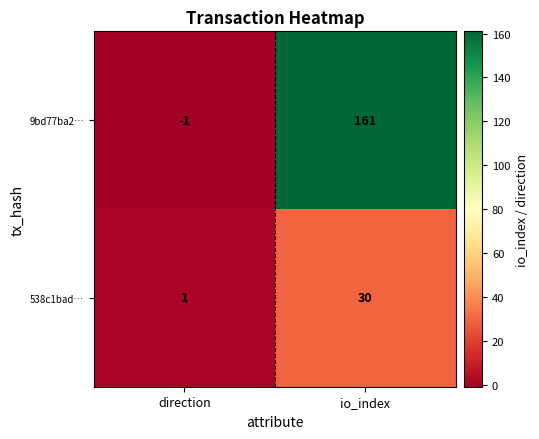

What is the difference between the maximum and minimum values in the 538c1bad… series?

29